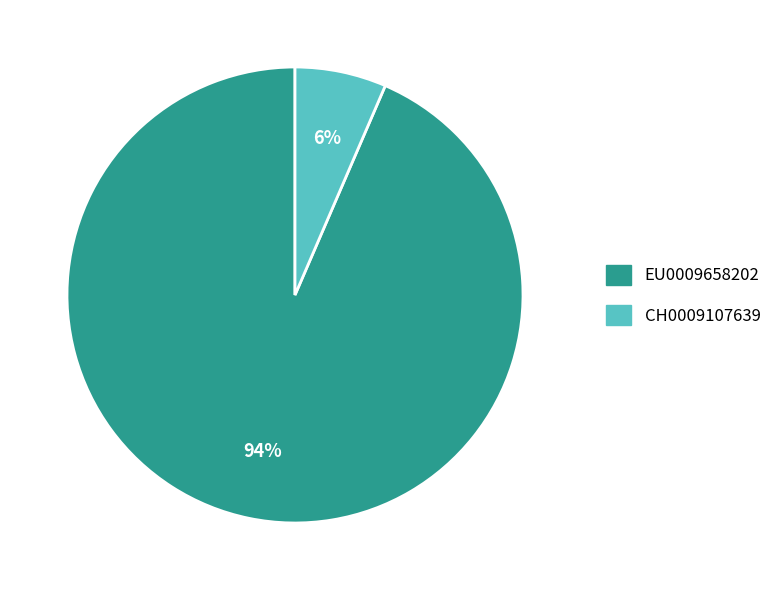

Count the number of slices in the pie.

2